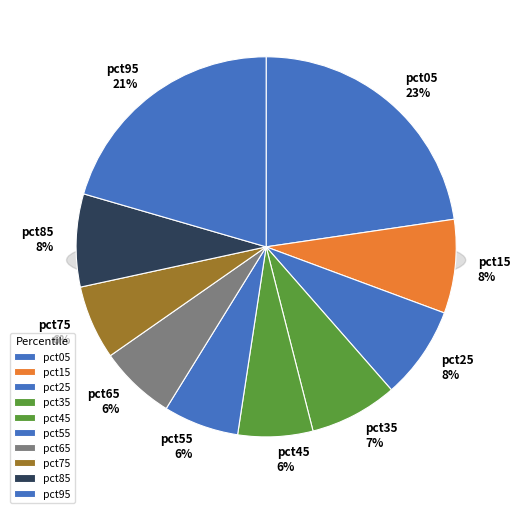

What percentage is the pct45 slice, to the nearest percent?

6%